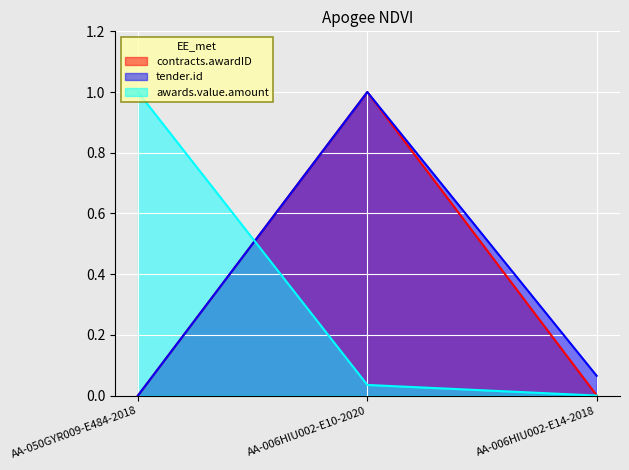

Reading left to right, list all the values displayed in this chart.

contracts.awardID: 0.0	1.0	0.0
tender.id: 0.0	1.0	0.1
awards.value.amount: 1.0	0.0	0.0